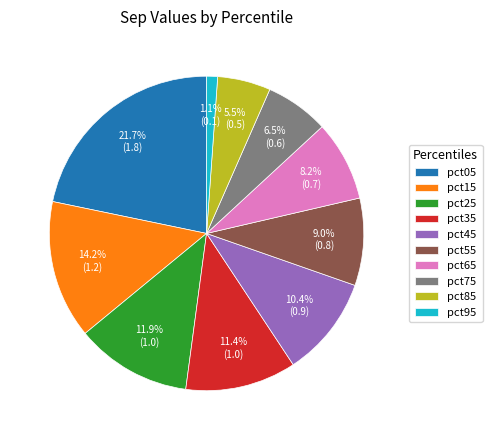

Rank the categories by value from lowest to highest.

pct95, pct85, pct75, pct65, pct55, pct45, pct35, pct25, pct15, pct05